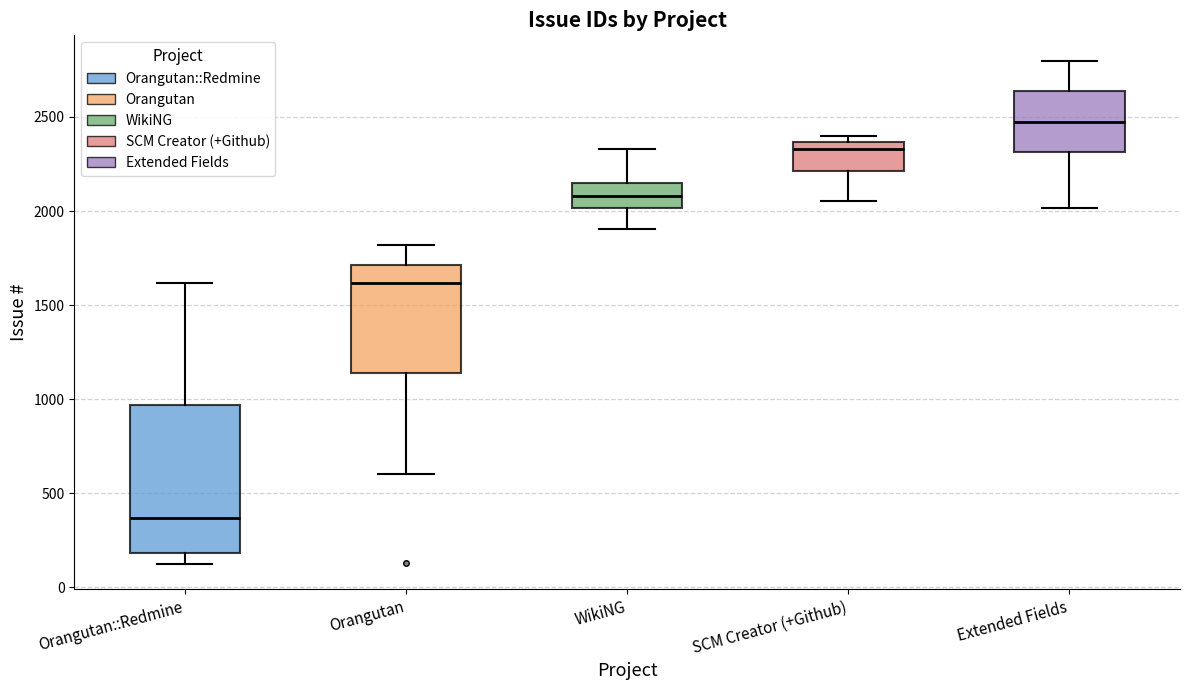

Reading left to right, transcribe this box plot: for each box, give where its median line is, the range the box spans, and where its two whiskers end, as read against the y-axis. The values are not printed on the chart, so give them approximately, as read against the axis.

Orangutan::Redmine: median 350, box 200 to 950, whiskers 100 to 1600
Orangutan: median 1600, box 1150 to 1700, whiskers 600 to 1800
WikiNG: median 2100, box 2000 to 2150, whiskers 1900 to 2350
SCM Creator (+Github): median 2350 (just below the box's upper edge), box 2200 to 2350, whiskers 2050 to 2400
Extended Fields: median 2500, box 2300 to 2650, whiskers 2000 to 2800